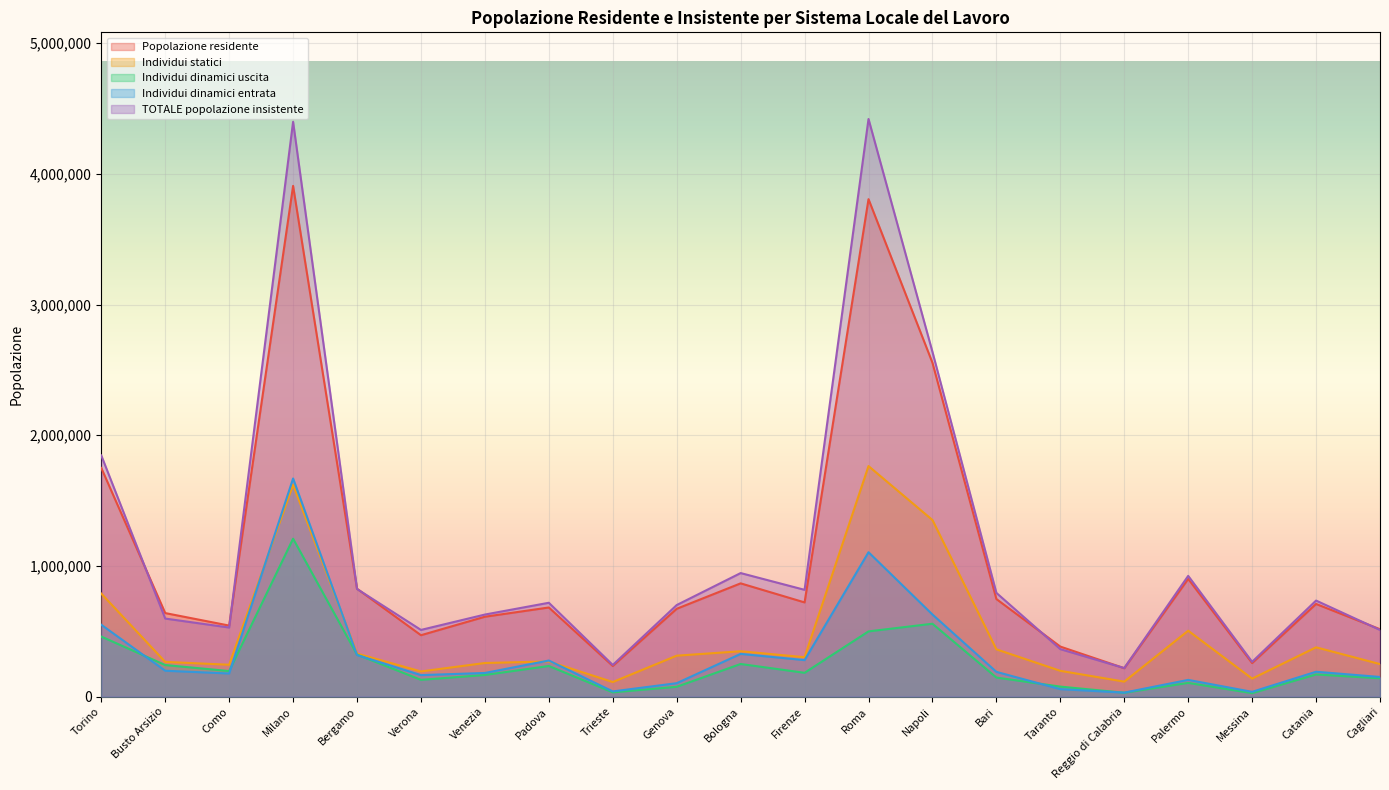

How many lines are shown in the chart?

5